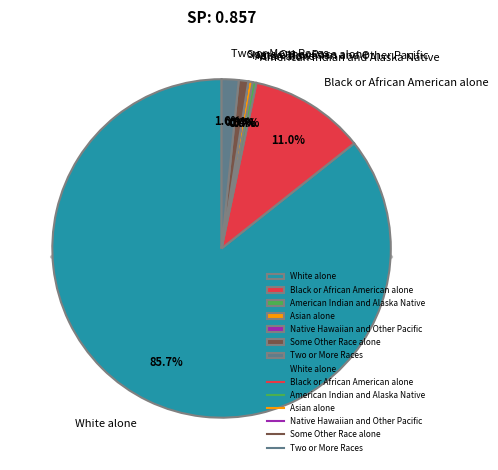

What is the change in value from Black or African American alone to Asian alone?

-1374